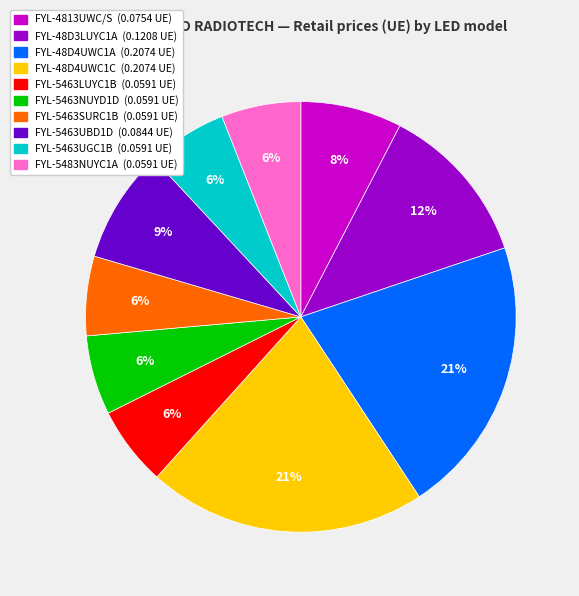

Do FYL-5463UGC1B (0.0591 UE) and FYL-5483NUYC1A (0.0591 UE) together represent more than half of the pie?

No